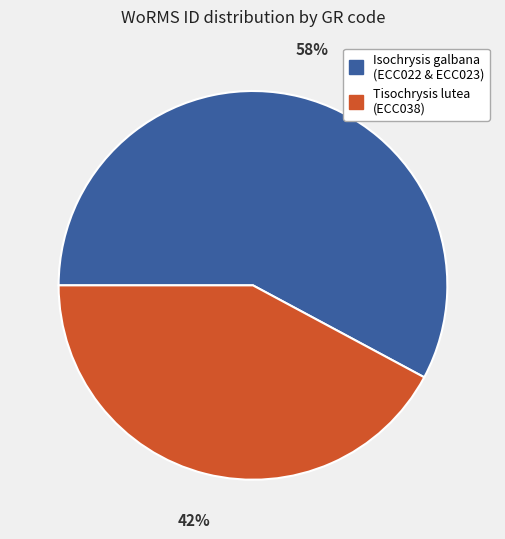

Does any single category account for the majority?

Yes